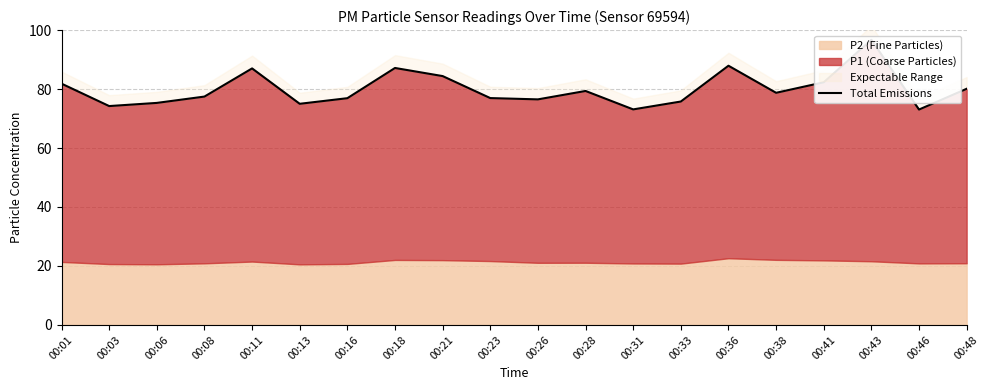

What is the smallest value displayed?

73.0